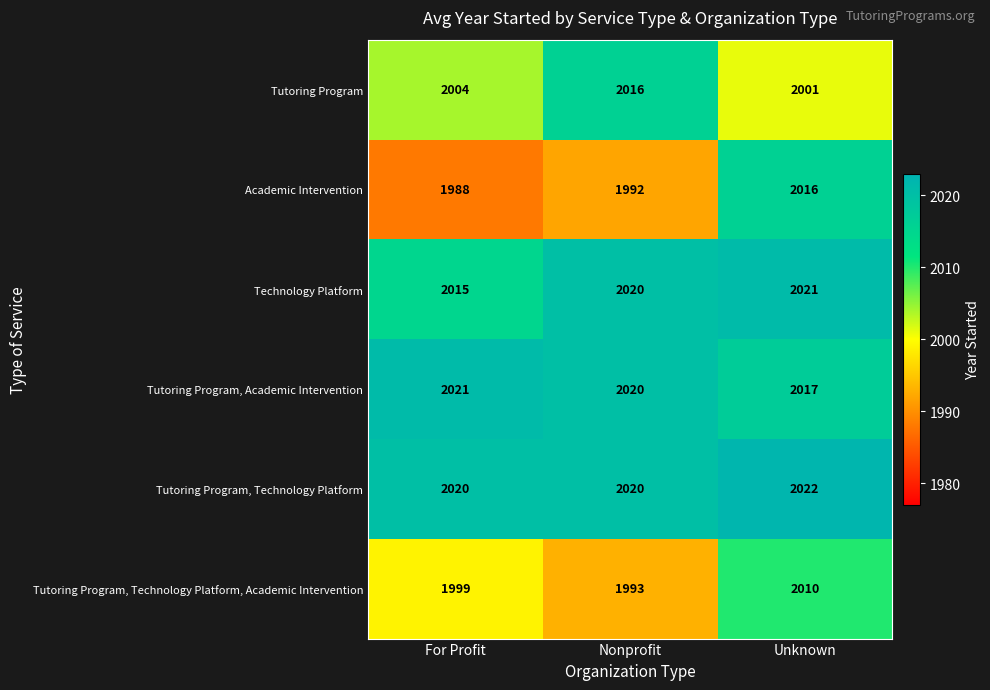

At For Profit, list the series in order from largest to smallest.

Tutoring Program, Academic Intervention, Tutoring Program, Technology Platform, Technology Platform, Tutoring Program, Tutoring Program, Technology Platform, Academic Intervention, Academic Intervention